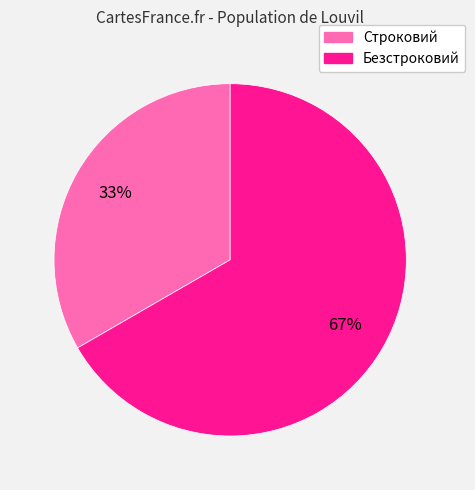

What is the largest slice in the pie chart?

Безстроковий